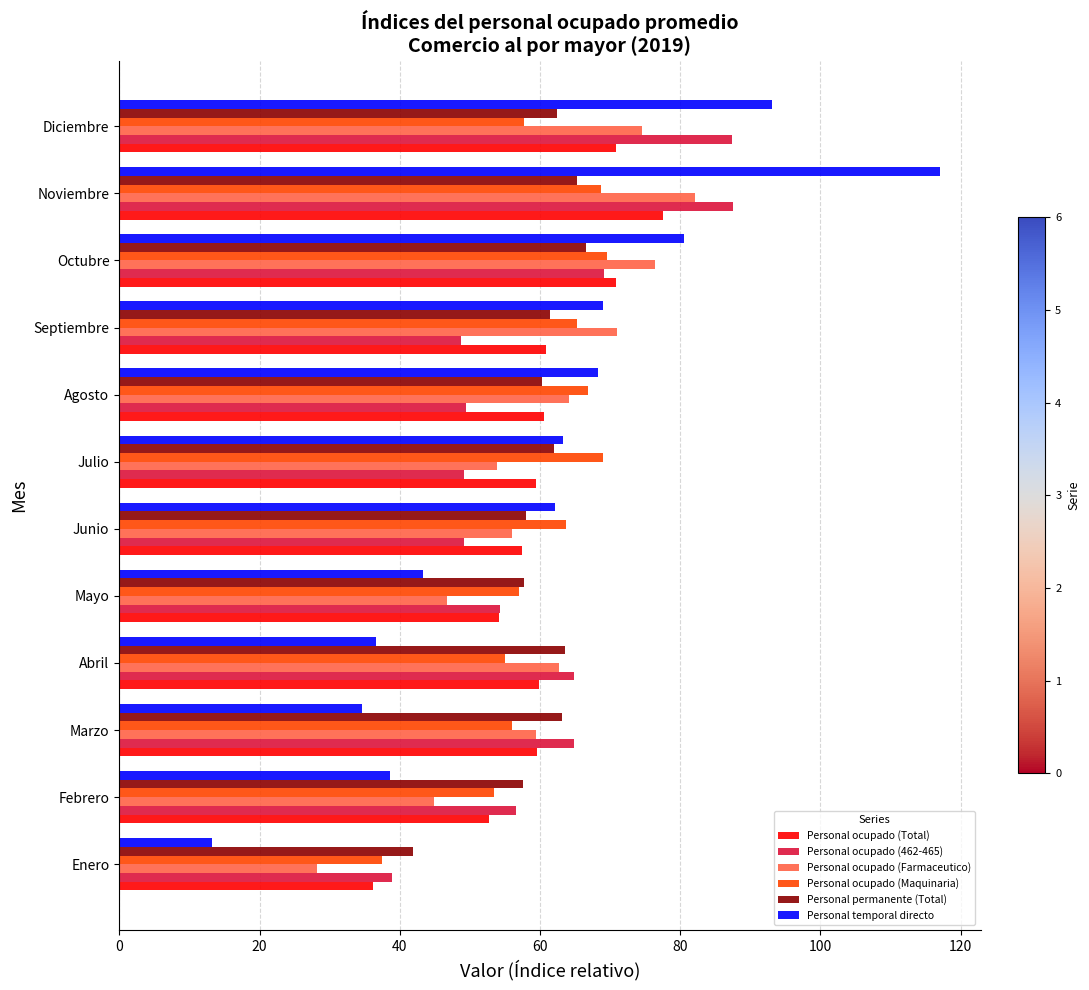

True or false: Personal ocupado (462-465) has a value of 64.8 at Marzo.

True